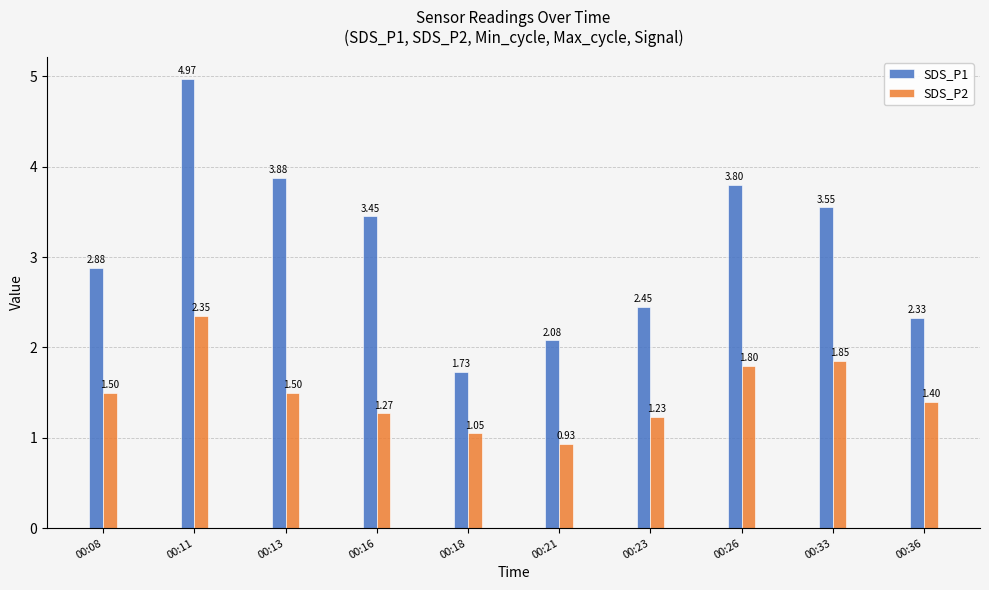

Rank the series by their average value, from lowest to highest.

SDS_P2, SDS_P1